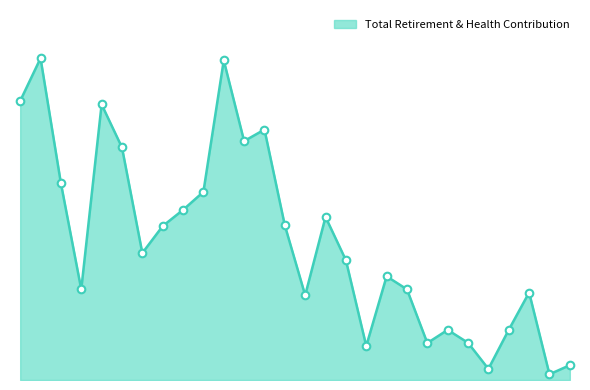

Which has a higher value, 68323.0 or 22091.0?

68323.0